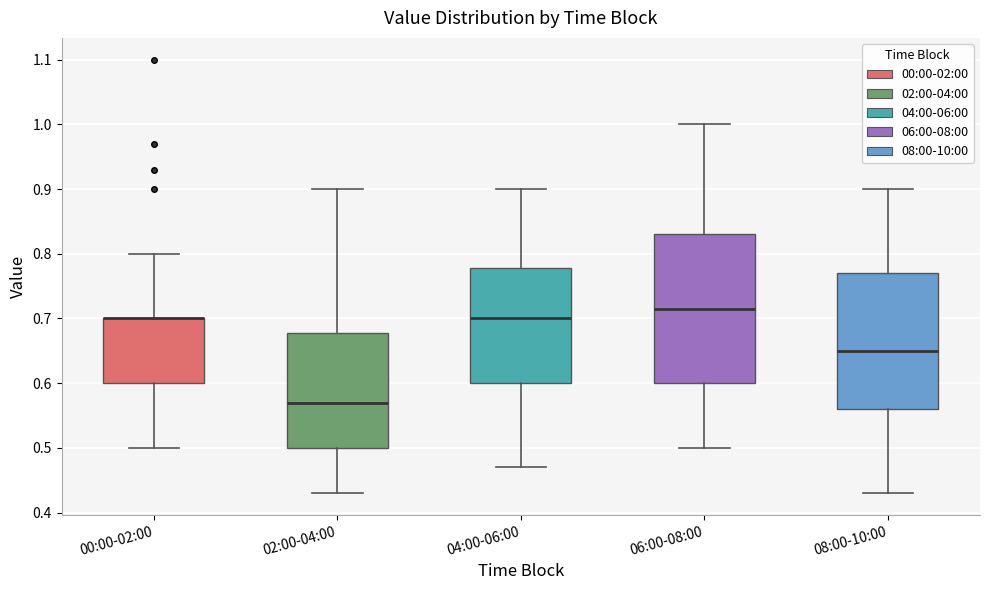

Comparing the boxes themselves (not the whiskers), which one is the tallest?

06:00-08:00